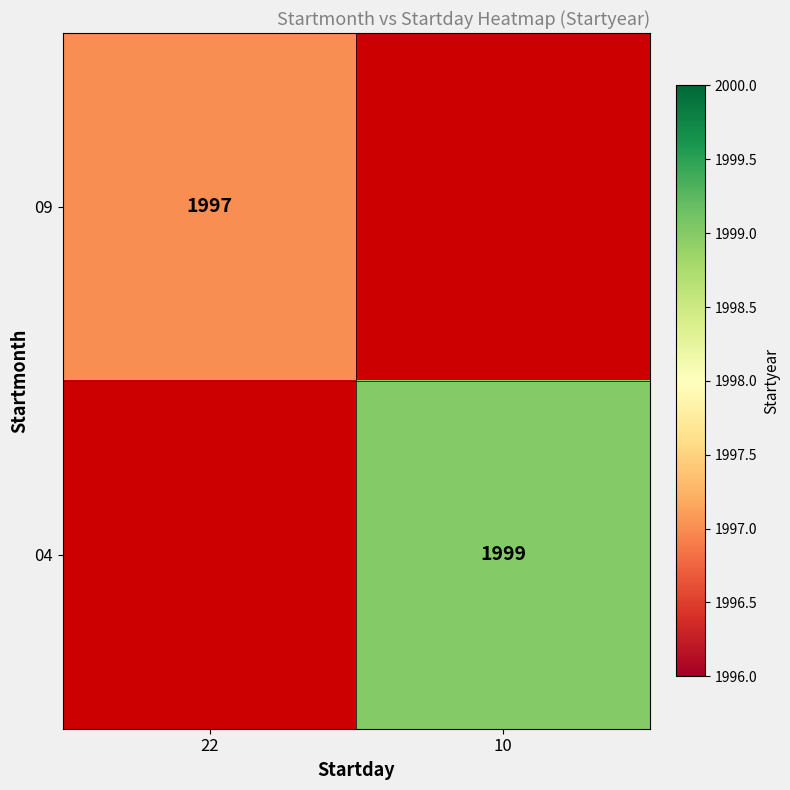

Which label corresponds to the smallest value in the chart?

22